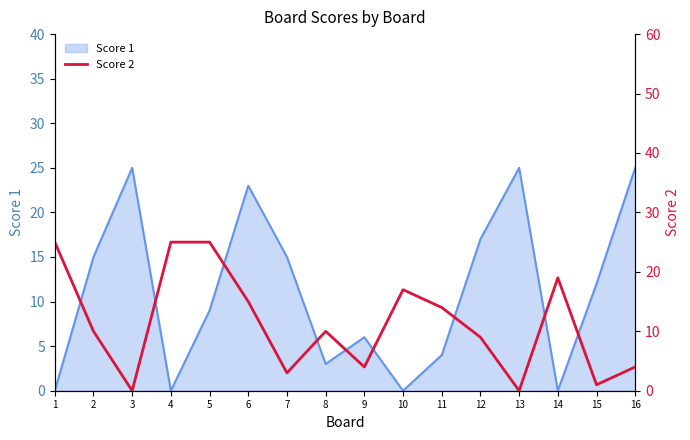

What is the maximum value for Score 1?

25